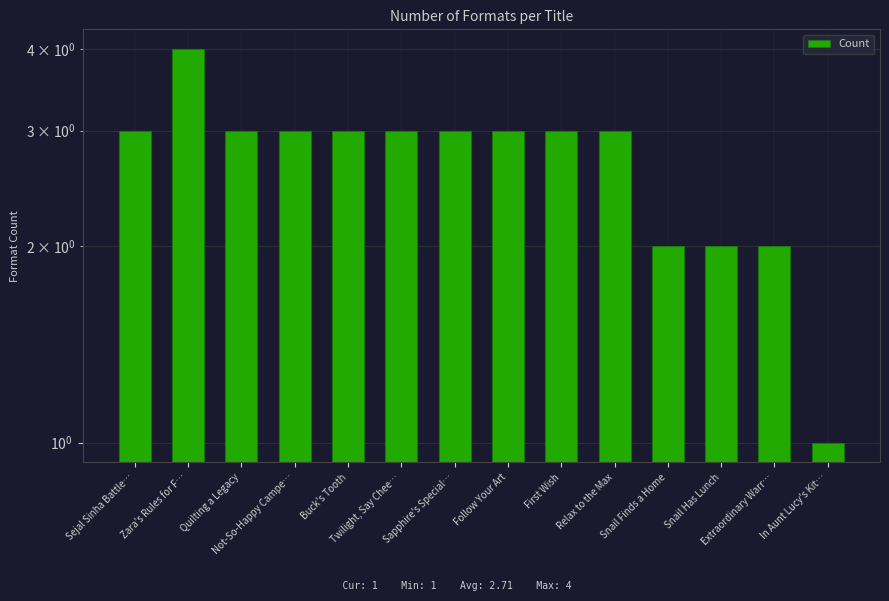

What is the change in value from Quilting a Legacy to Extraordinary Warr…?

-1